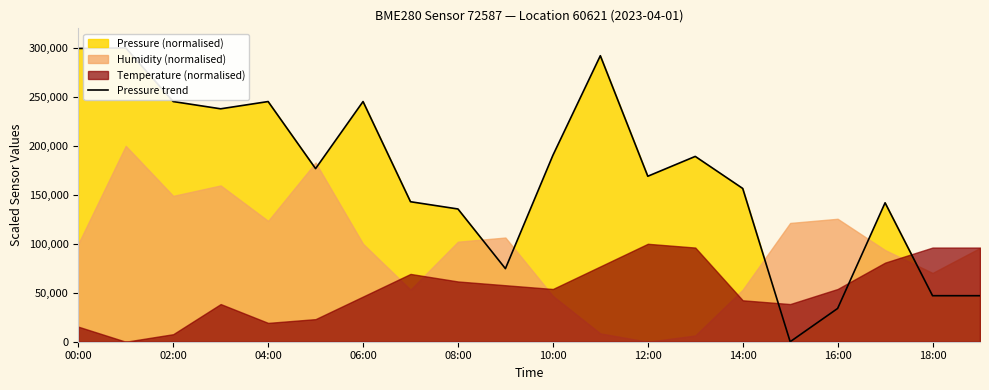

Rank the categories by value from lowest to highest.

15, 16, 18, 19, 18:00, 16:00, 17, 14:00, 14, 12, 10:00, 13, 10, 06:00, 04:00, 08:00, 12:00, 11, 00:00, 02:00